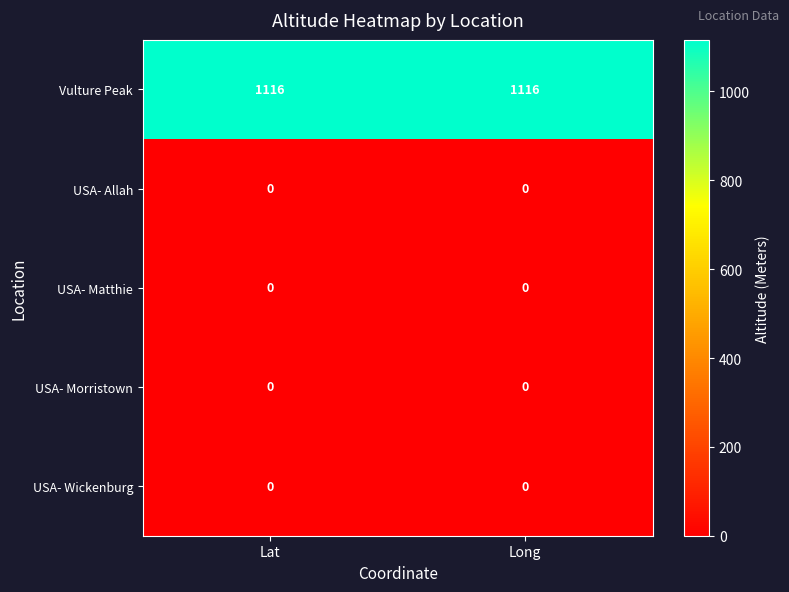

What is the maximum value shown in the chart?

1116